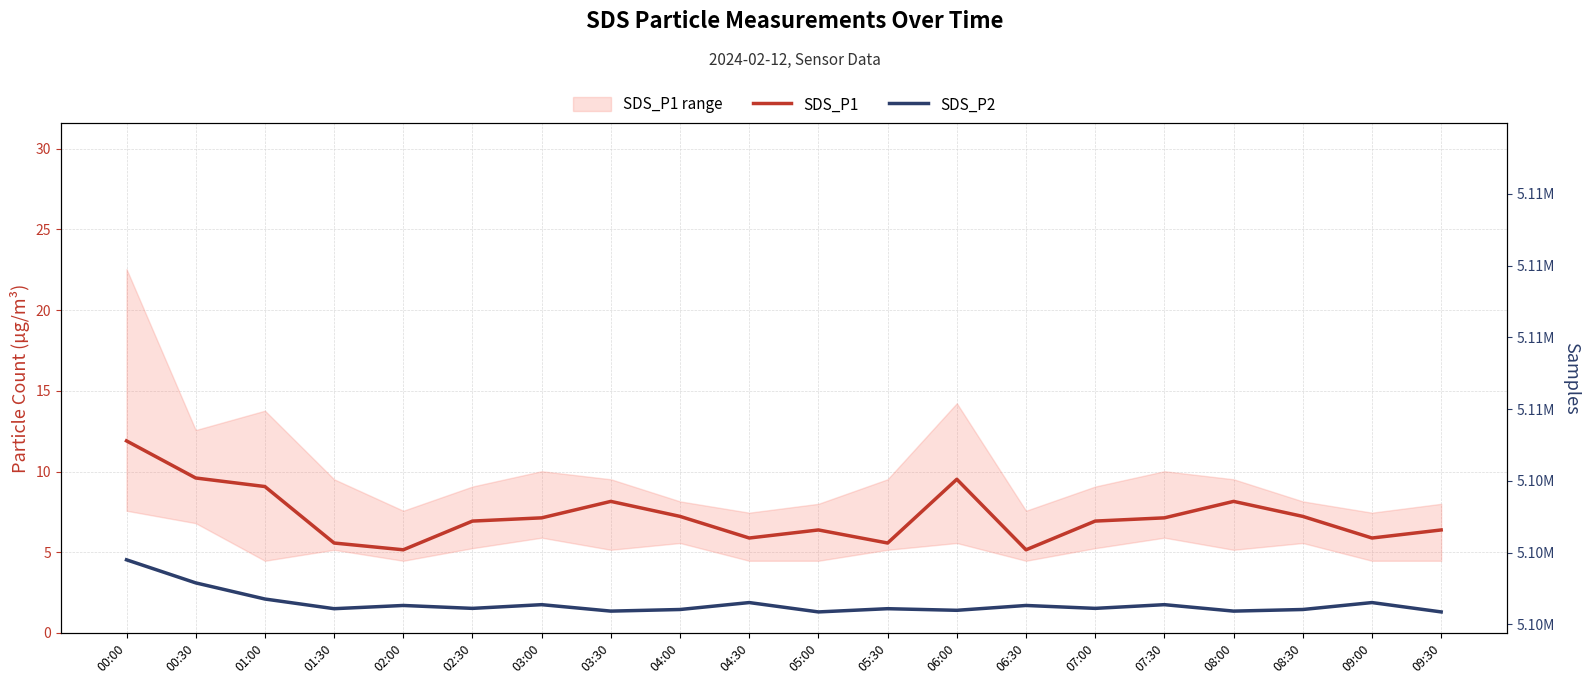

How many series are shown in this chart?

2